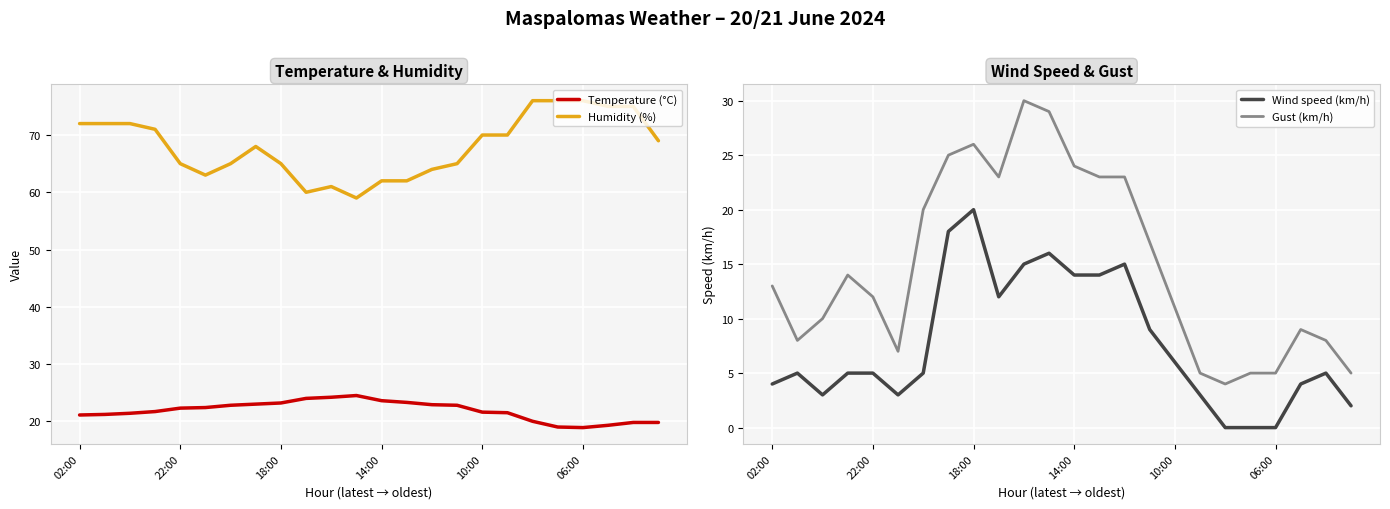

What is the greatest value displayed?

76.0